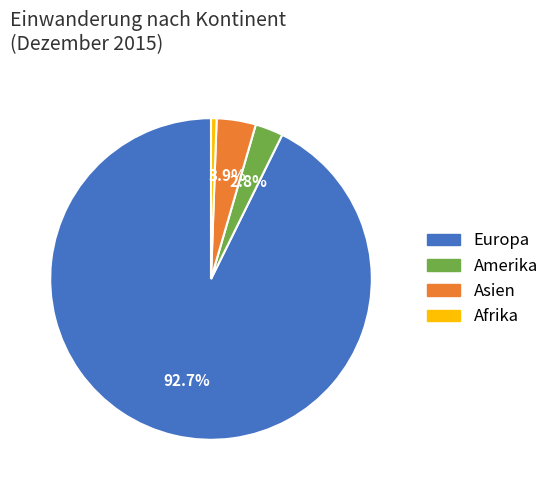

True or false: Amerika accounts for 17% of the total.

False